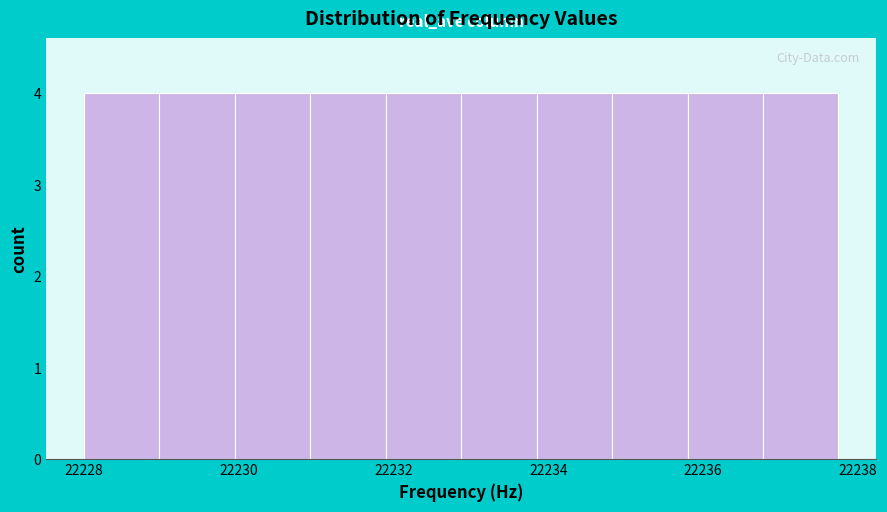

How tall is the bar that spans 22234.8 to 22235.8 on the x-axis? Neither the bar edges nor the heights are printed on the chart, so give them approximately, as read against the axes.

4